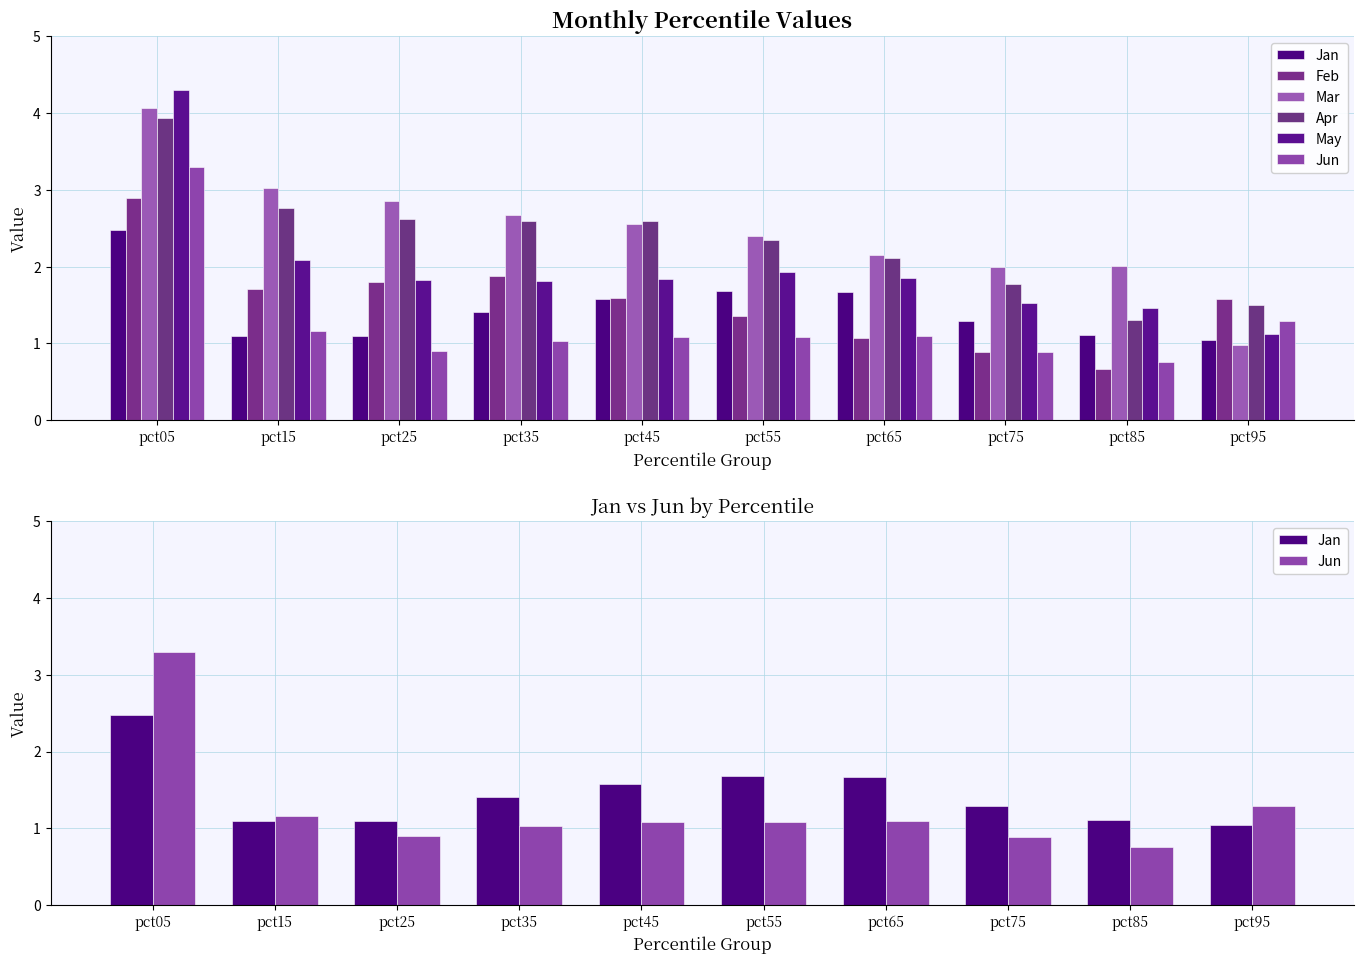

How many data points in Jun are less than 1?

3